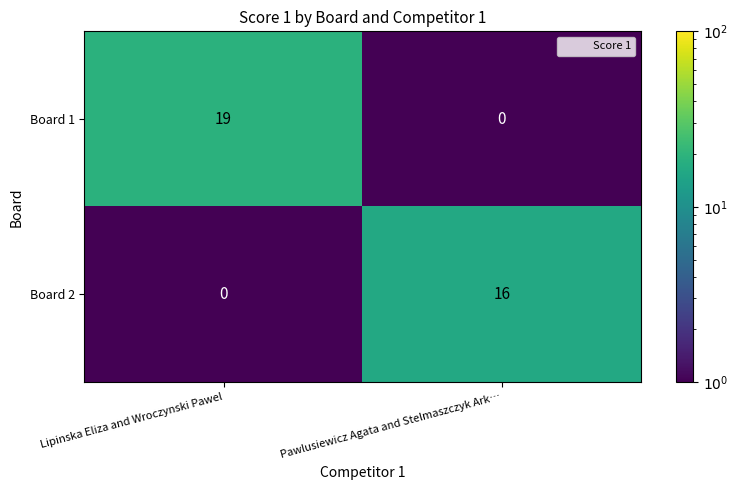

Reading left to right, extract all data points from this chart.

Board 1: Lipinska Eliza and Wroczynski Pawel=19	Pawlusiewicz Agata and Stelmaszczyk Ark…=0
Board 2: Lipinska Eliza and Wroczynski Pawel=0	Pawlusiewicz Agata and Stelmaszczyk Ark…=16